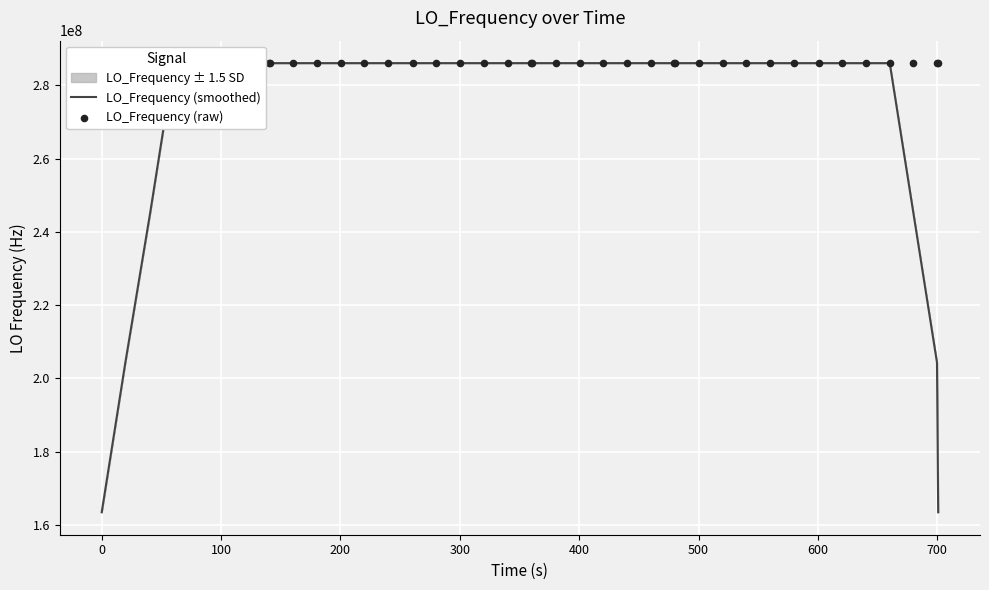

What is the minimum value for LO_Frequency (smoothed)?

163455427.9